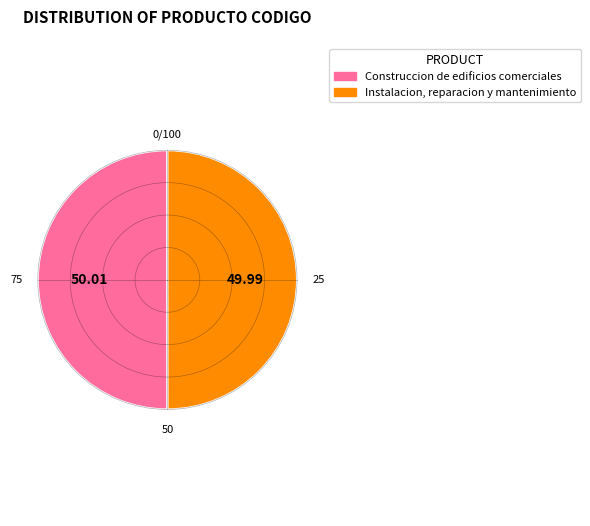

Is the sum of Instalacion, reparacion y mantenimiento and Construccion de edificios comerciales greater than half?

Yes